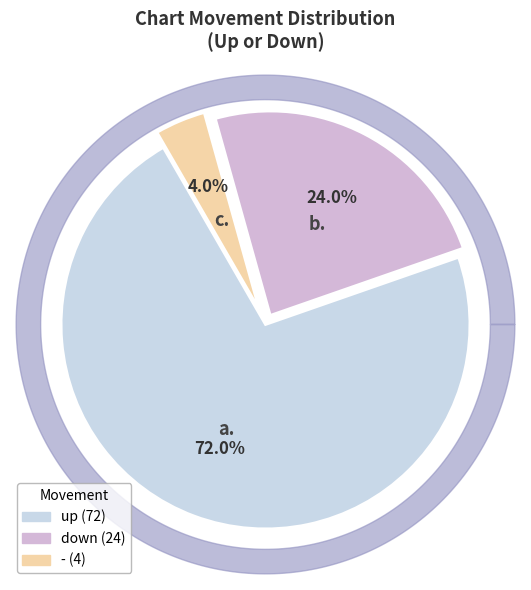

Does any single category account for the majority?

Yes